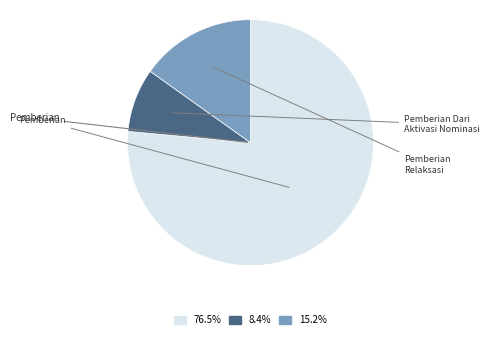

Is there any slice that represents more than half of the pie?

Yes